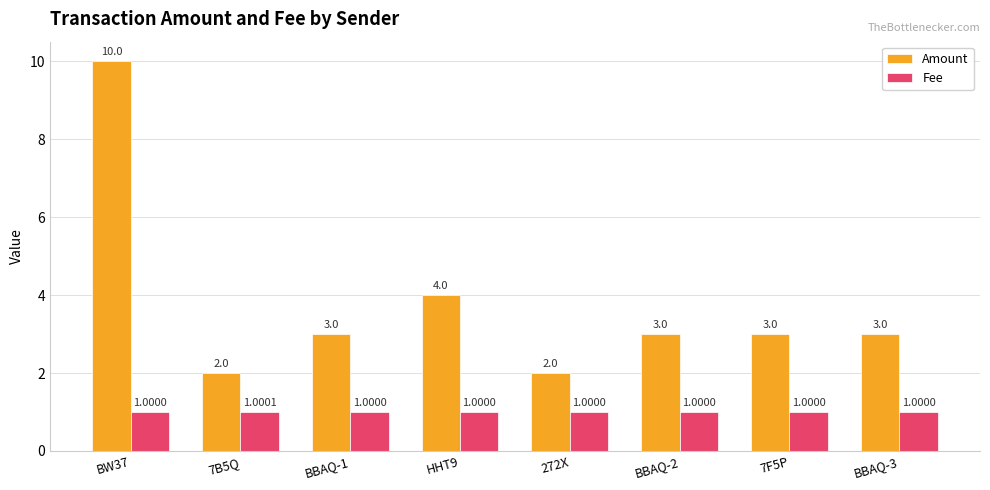

What is the label of the 7th bar from the left?

7F5P